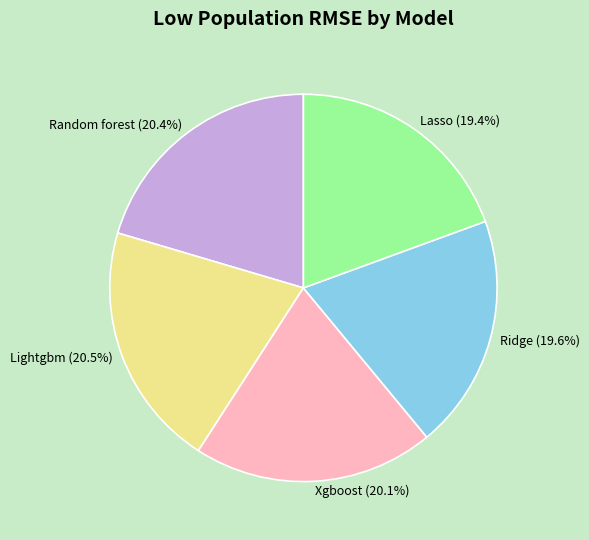

Is there any slice that represents more than half of the pie?

No